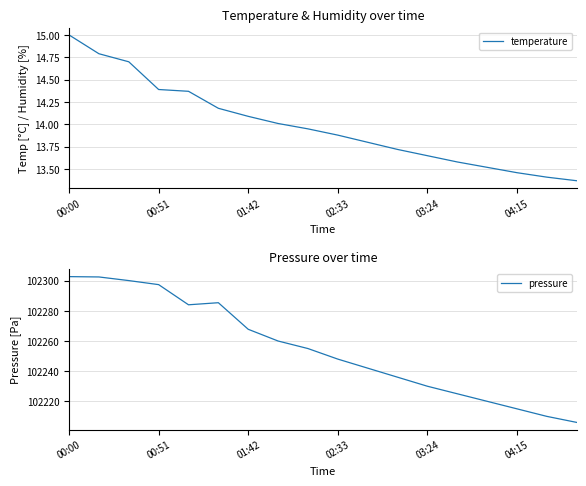

Between 8 and 14, which series saw the biggest shift?

pressure